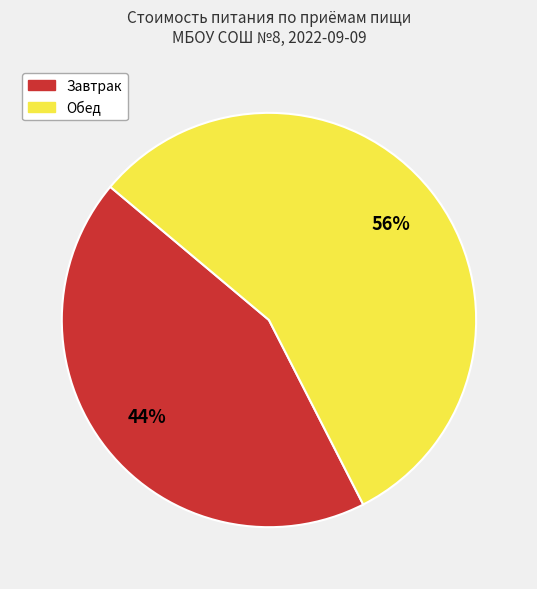

To the nearest percent, what percentage of the pie is Завтрак?

44%